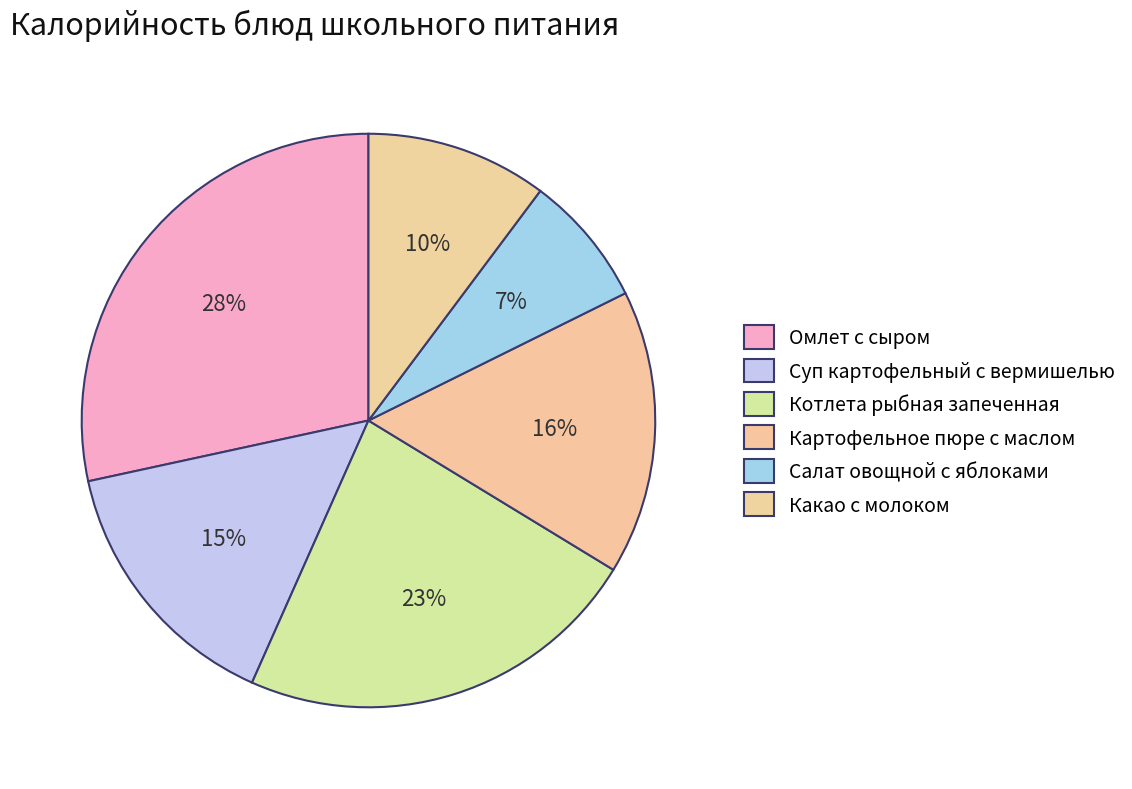

Which slice is the smallest?

Салат овощной с яблоками